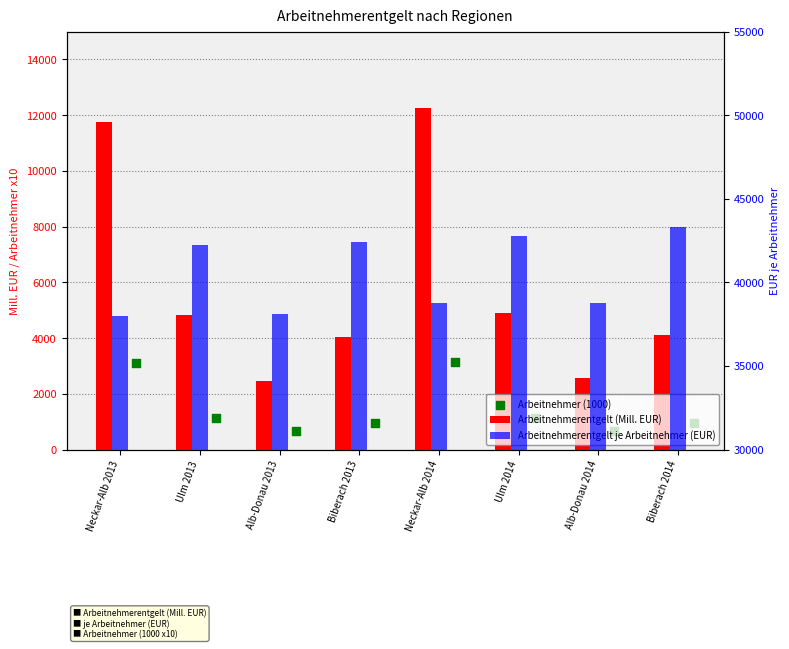

What are all the series names shown in the legend?

Arbeitnehmerentgelt (Mill. EUR), Arbeitnehmer (1000), Arbeitnehmerentgelt je Arbeitnehmer (EUR)